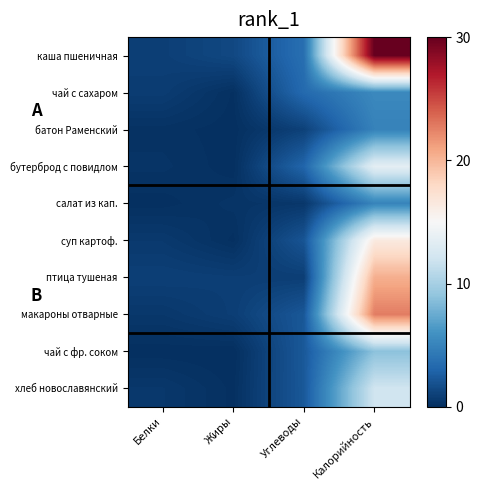

Between Углеводы and Белки, which is larger?

Углеводы